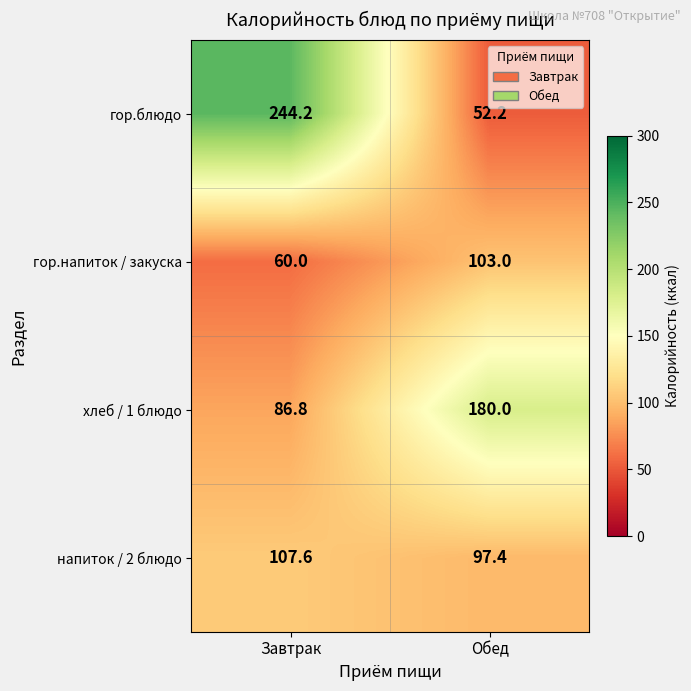

What is the sum of the хлеб / 1 блюдо values at Обед and Завтрак?

266.8